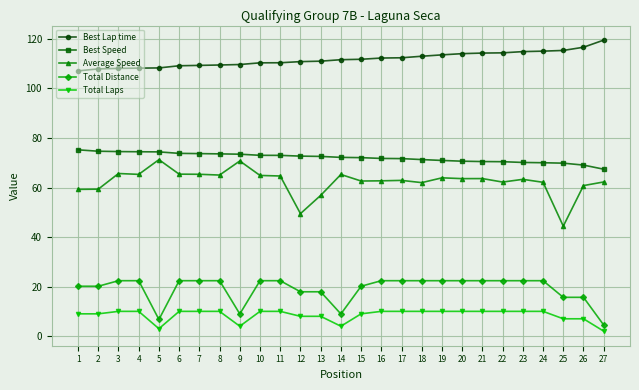

True or false: Best Lap time has a value of 109.2 at 6.

True